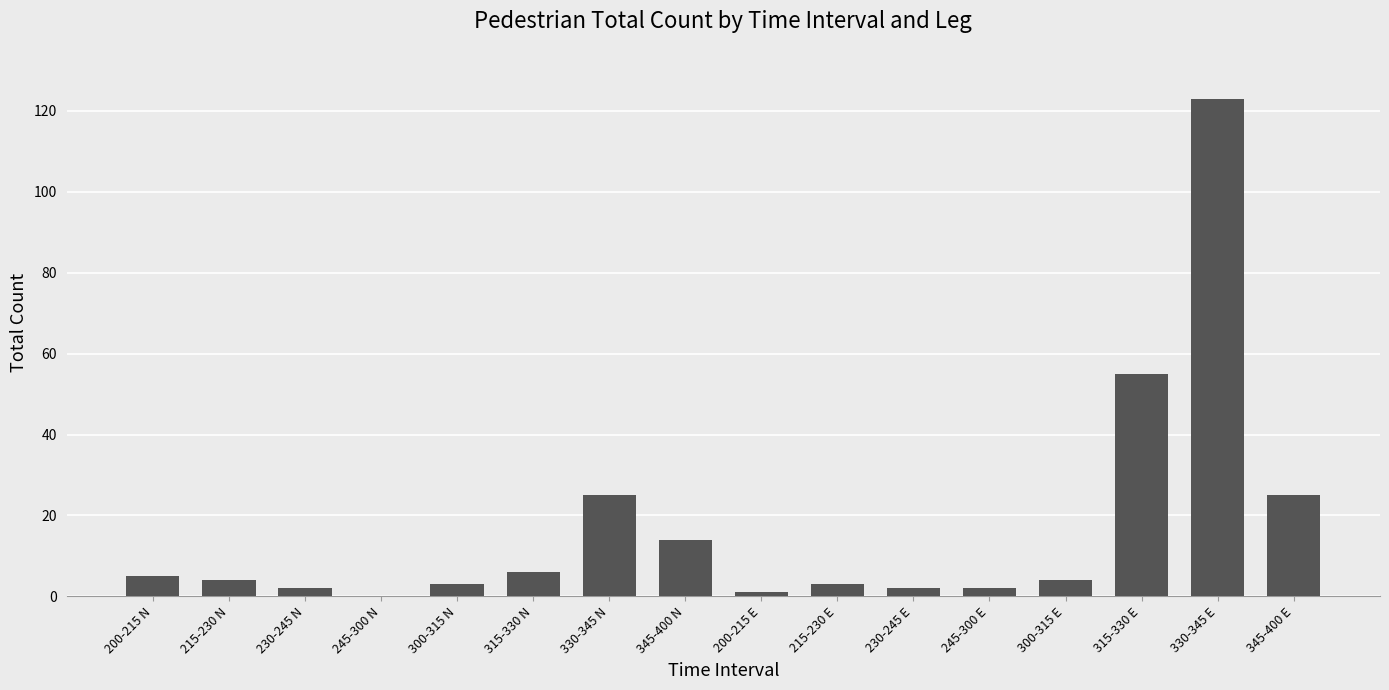

Is it true that the value at 300-315 E is 4?

True